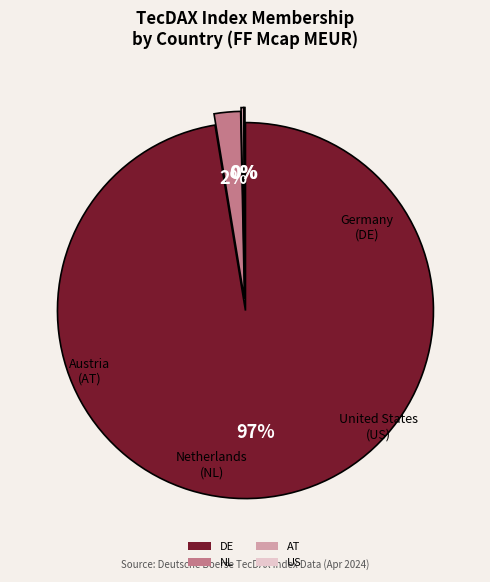

To the nearest percent, what percentage of the pie is NL?

2%